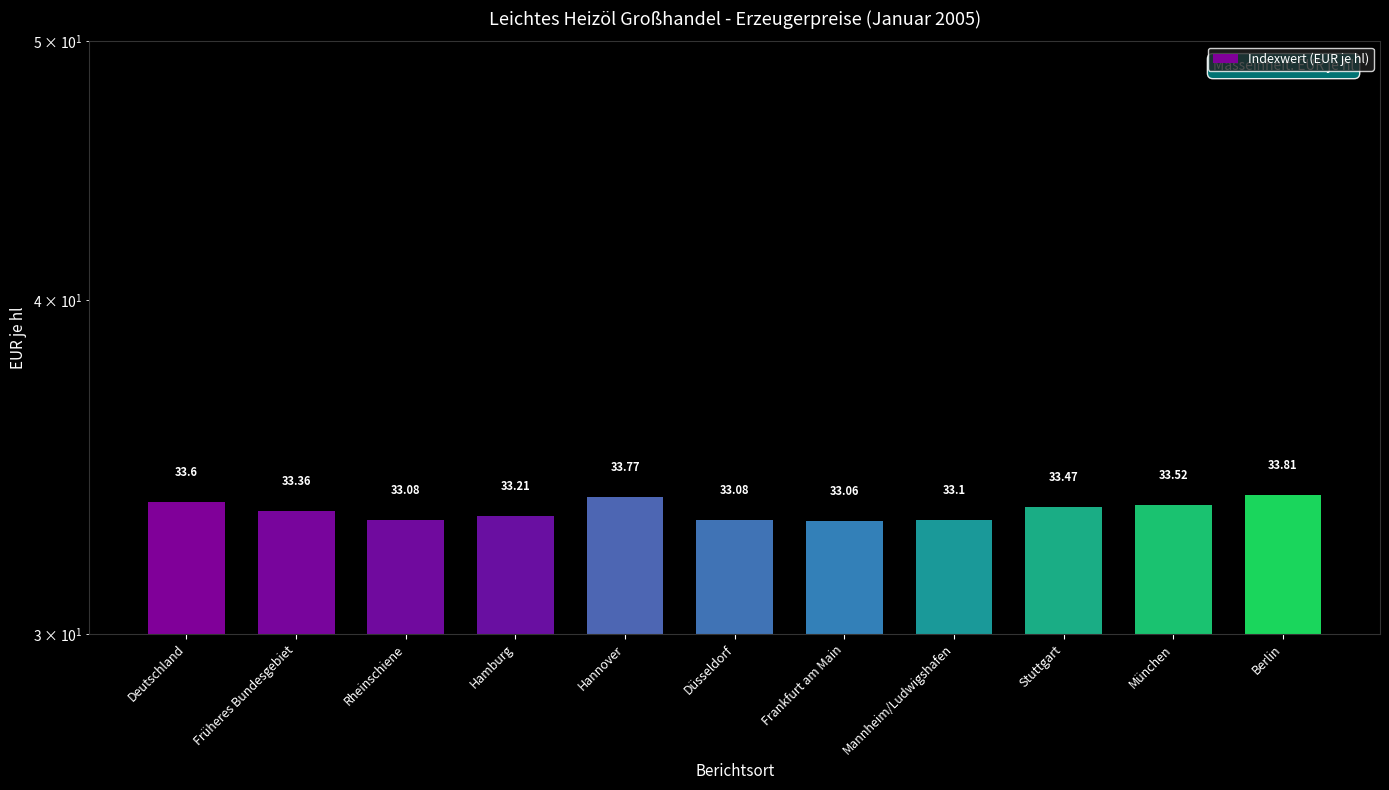

Count the number of data series in this chart.

1